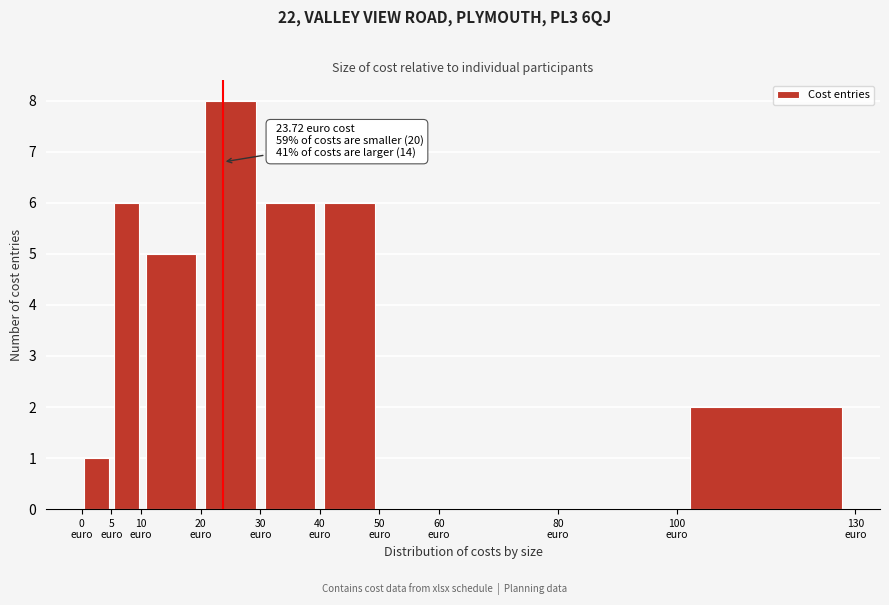

Which range on the x-axis has the tallest bar?

20 to 30